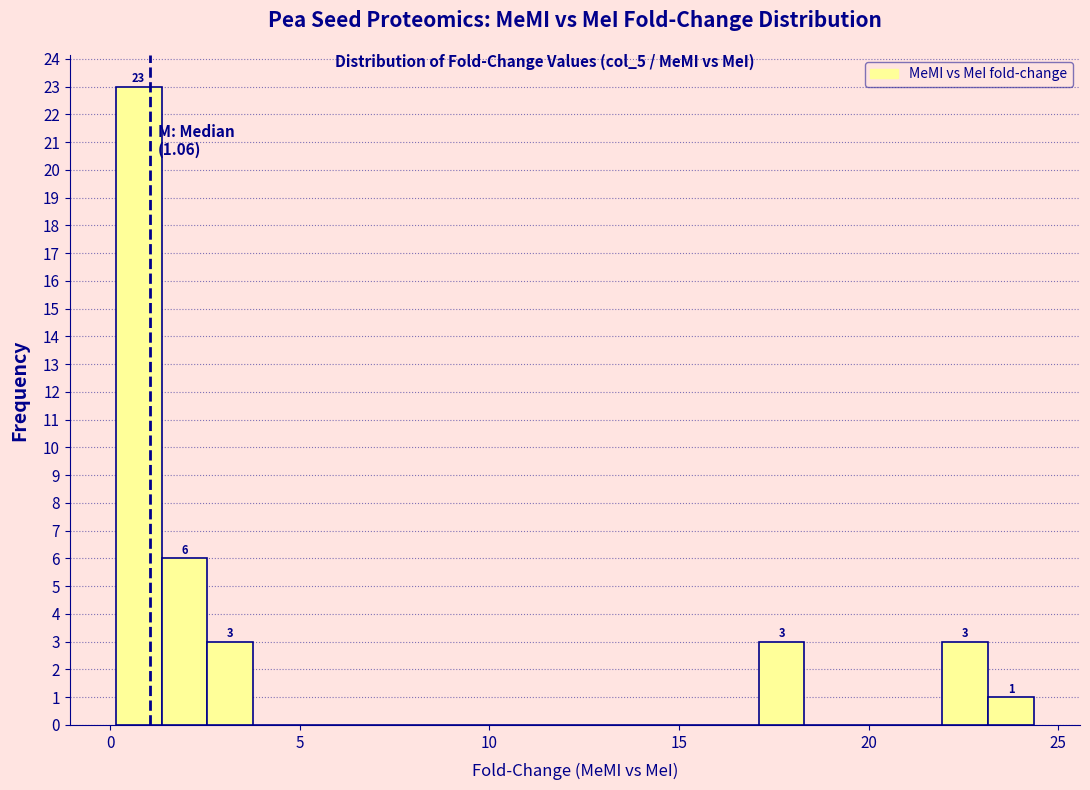

Read against the x-axis, roughly where is the centre of the tallest bar?

1.0